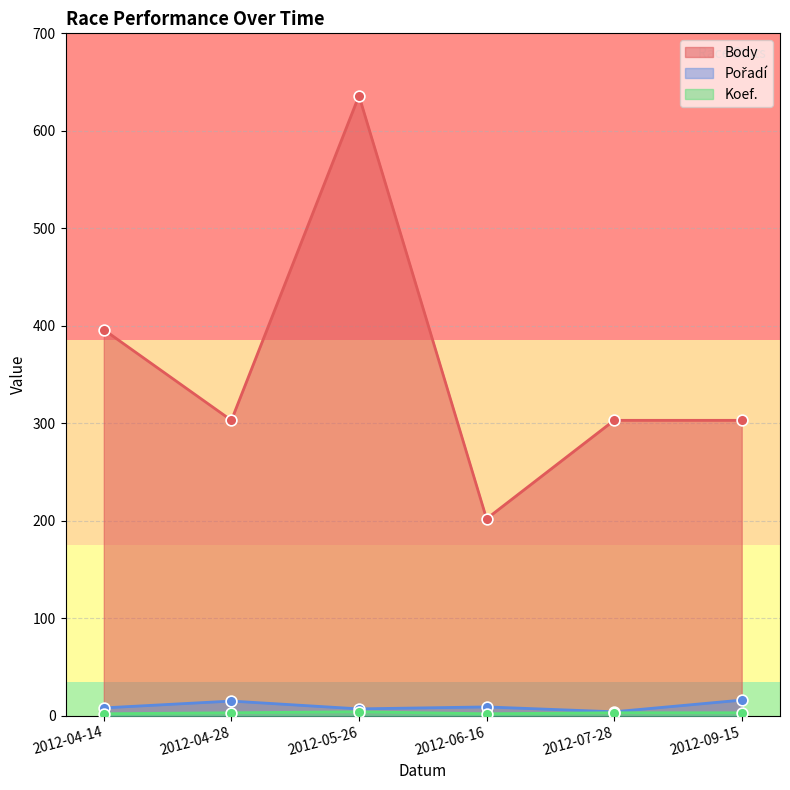

At which category is the sum across all series the highest?

2012-05-26